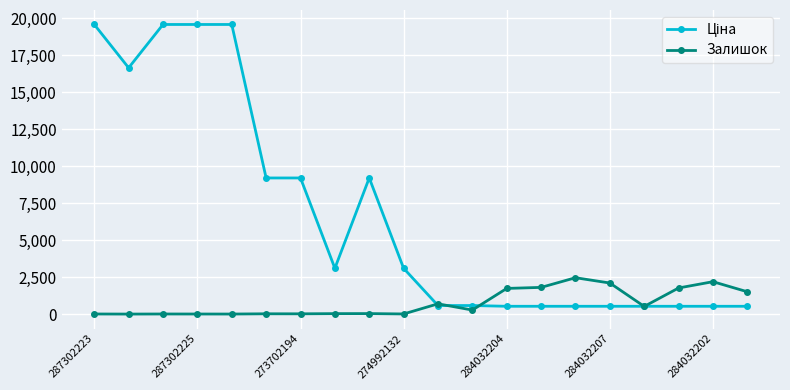

What is the maximum value shown in the chart?

19564.9